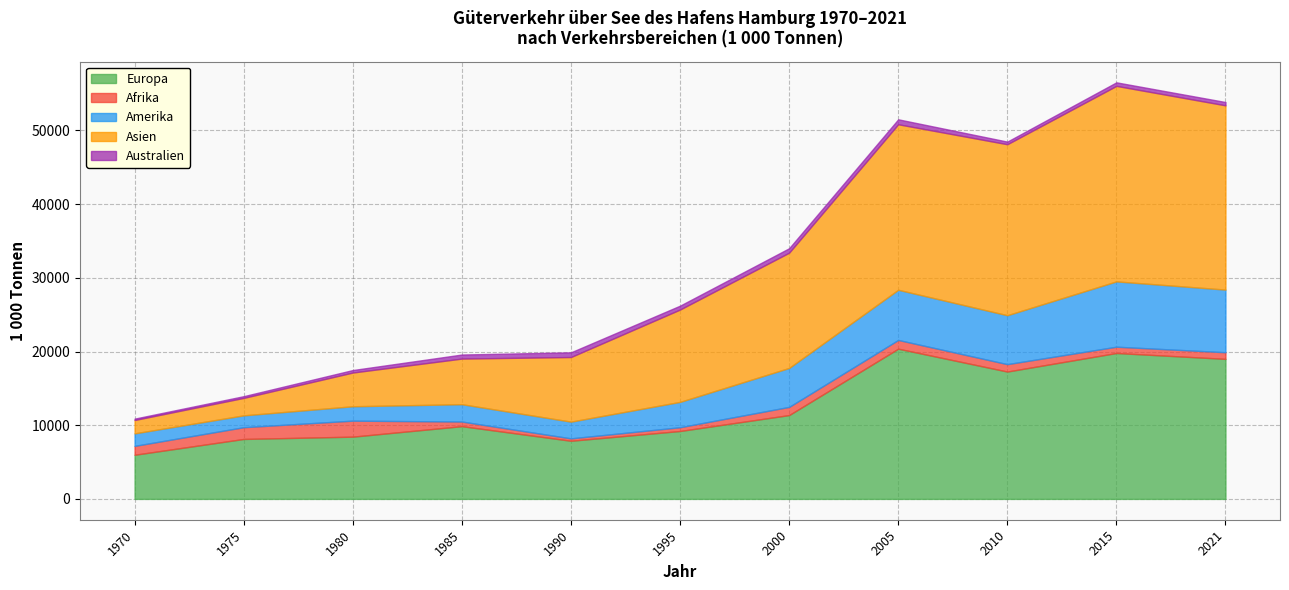

At how many categories does at least one series exceed 7136?

10